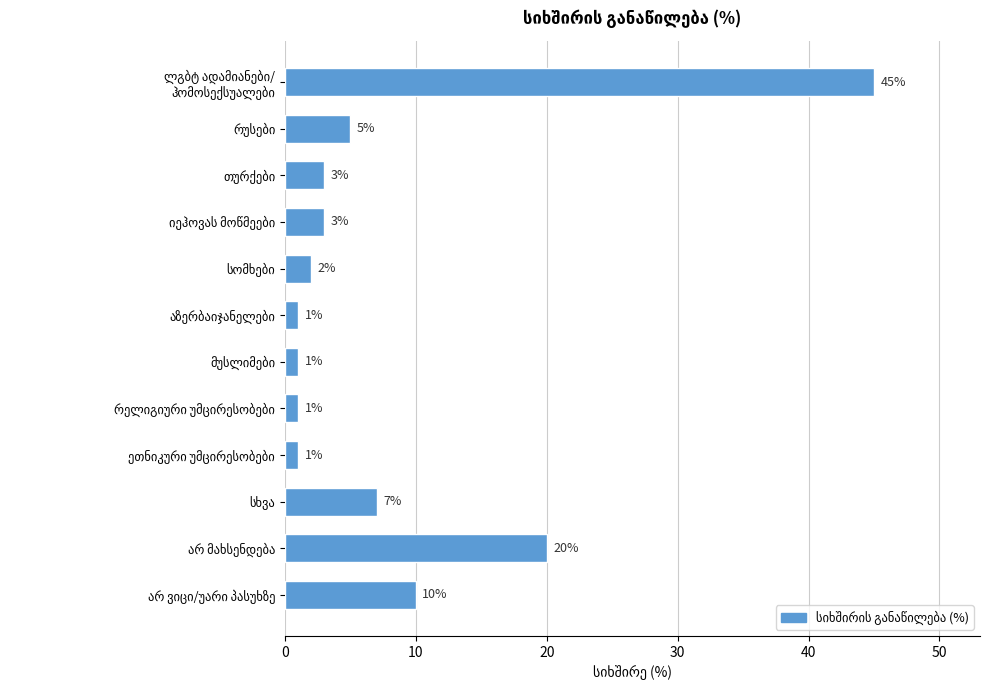

What is the value of the 12th bar from the top?

10